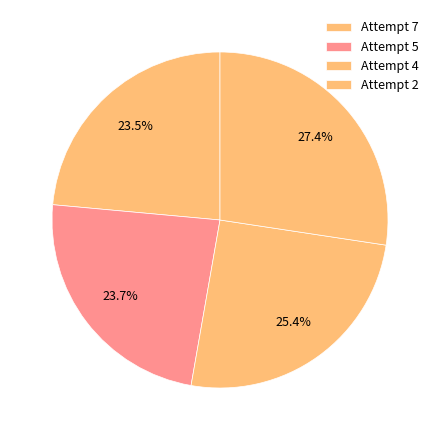

What portion of the pie excludes Attempt 2?

72.6%